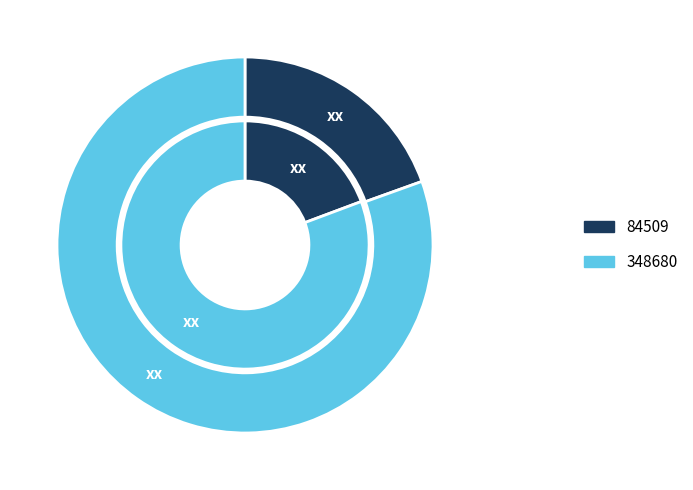

The 84509 slice represents 19% of the pie. True or false?

True